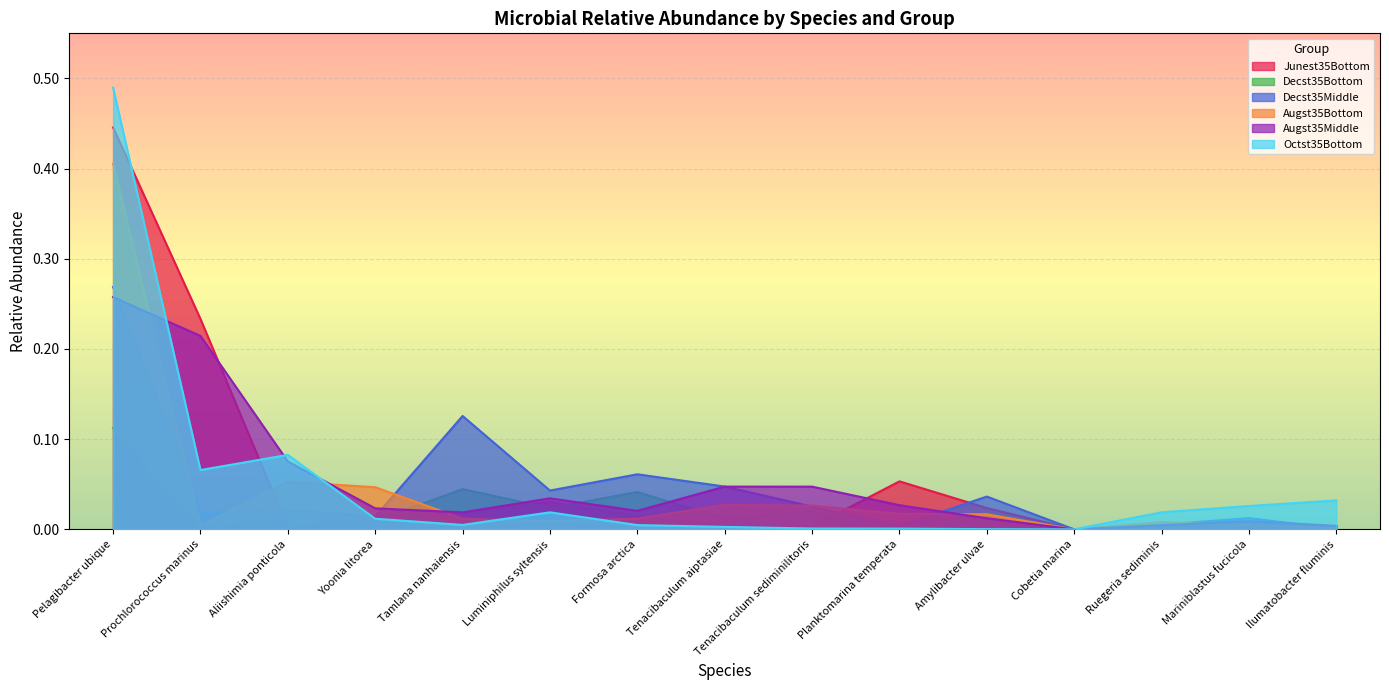

At which label does Augst35Bottom reach its minimum?

Cobetia marina